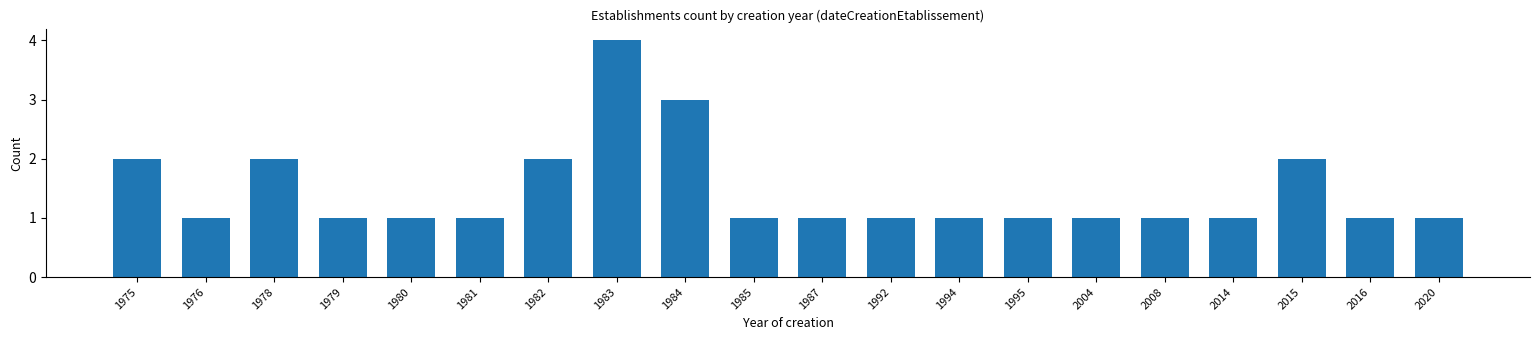

Reading left to right, what are all the values shown in this chart?

1975=2	1976=1	1978=2	1979=1	1980=1	1981=1	1982=2	1983=4	1984=3	1985=1	1987=1	1992=1	1994=1	1995=1	2004=1	2008=1	2014=1	2015=2	2016=1	2020=1